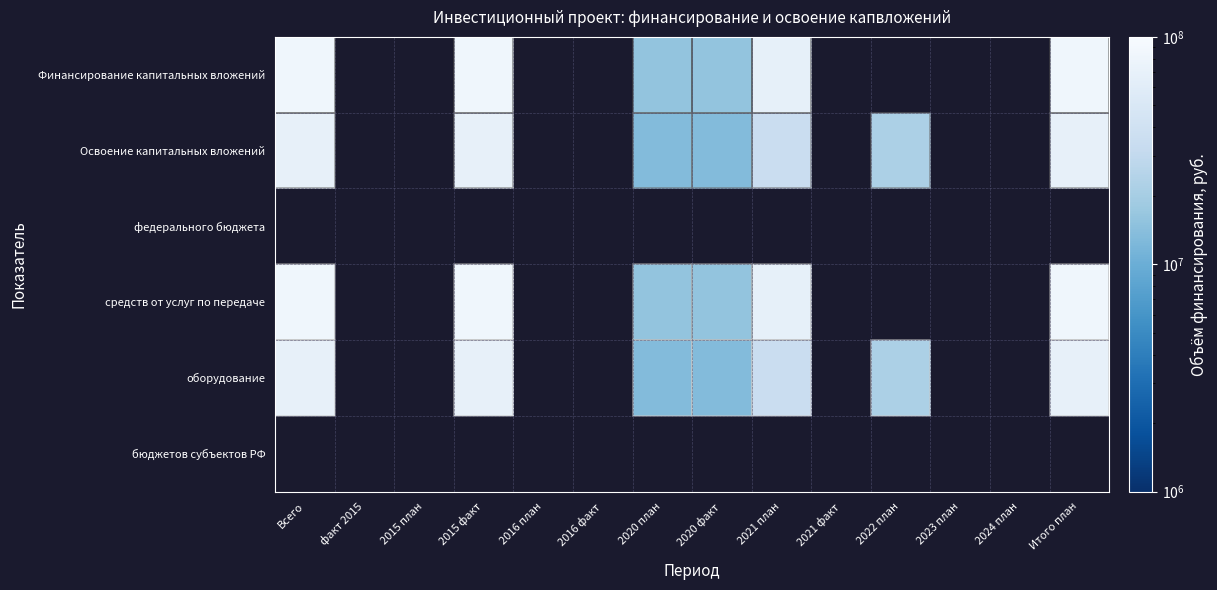

How many distinct data groups are displayed?

6